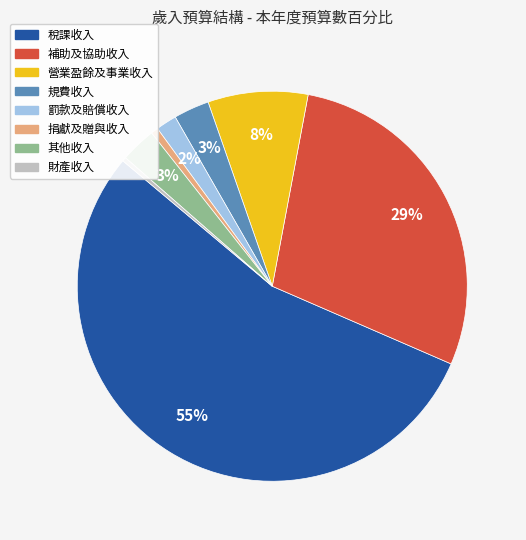

The 營業盈餘及事業收入 slice represents 8% of the pie. True or false?

True